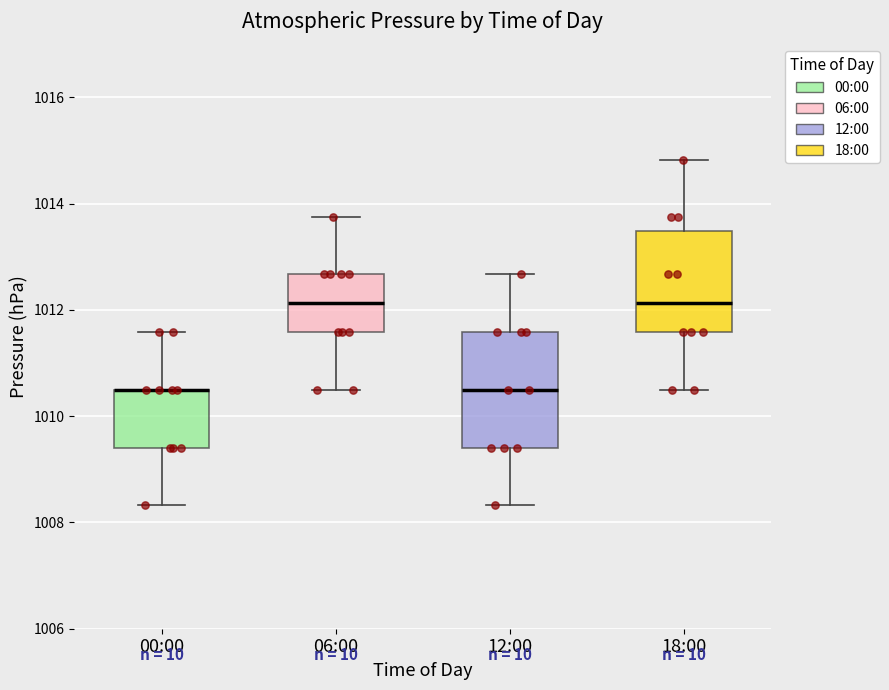

Reading left to right, read every box against the y-axis: the position of its median line, the range the box covers, and the ends of its whiskers. The values are not printed on the chart, so give them approximately, as read against the axis.

00:00: median 1010.6 (drawn on the box's upper edge), box 1009.4 to 1010.6, whiskers 1008.4 to 1011.6
06:00: median 1012.2, box 1011.6 to 1012.6, whiskers 1010.6 to 1013.8
12:00: median 1010.6, box 1009.4 to 1011.6, whiskers 1008.4 to 1012.6
18:00: median 1012.2, box 1011.6 to 1013.4, whiskers 1010.6 to 1014.8